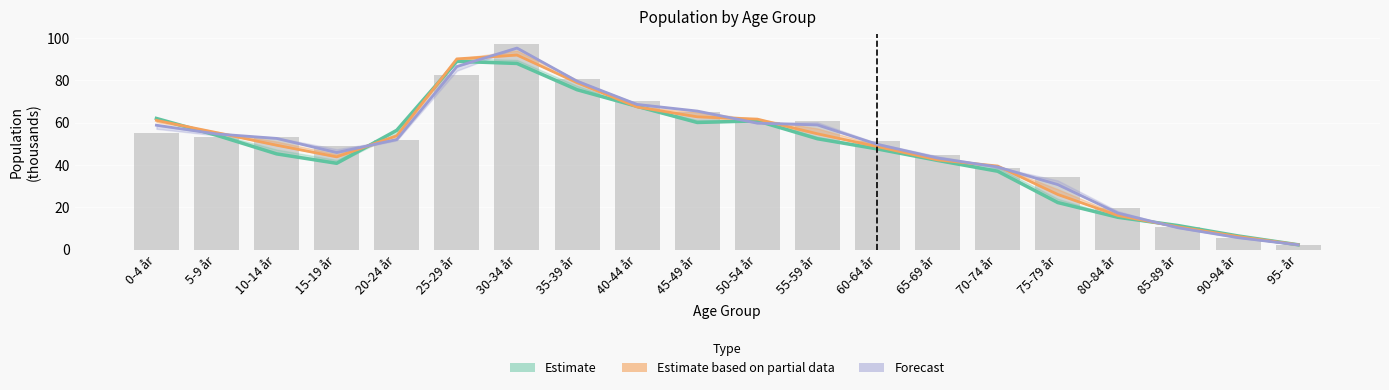

What is the label of the 10th bar from the left?

45-49 år